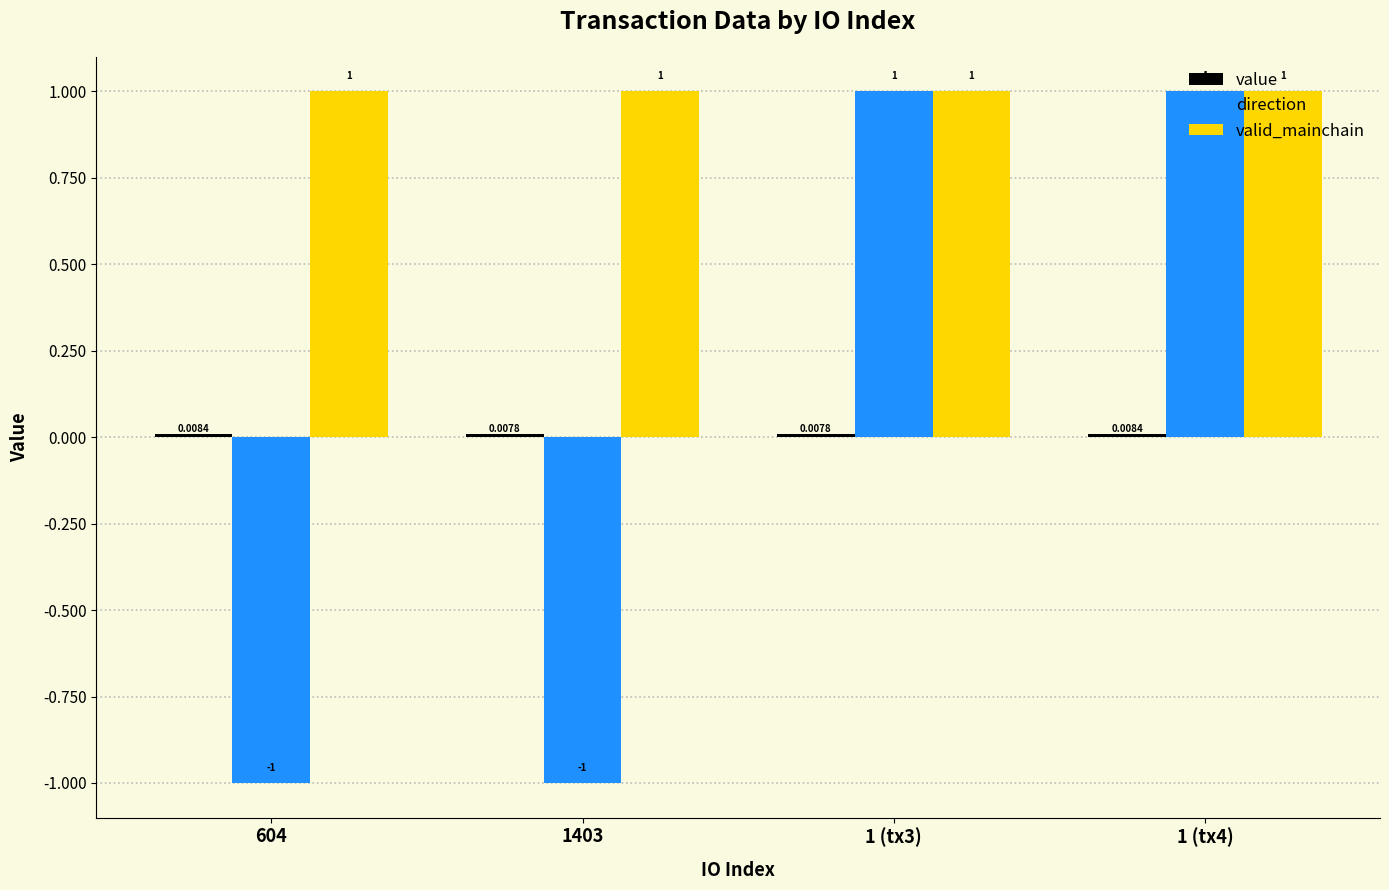

Which series has the largest range (max minus min)?

direction